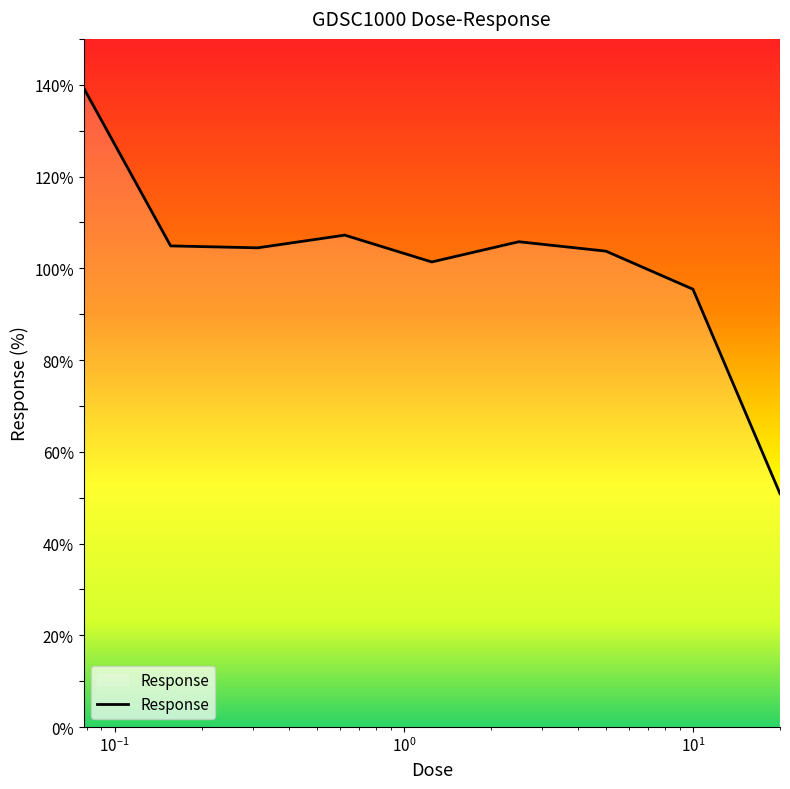

What is the greatest value displayed?

139.3